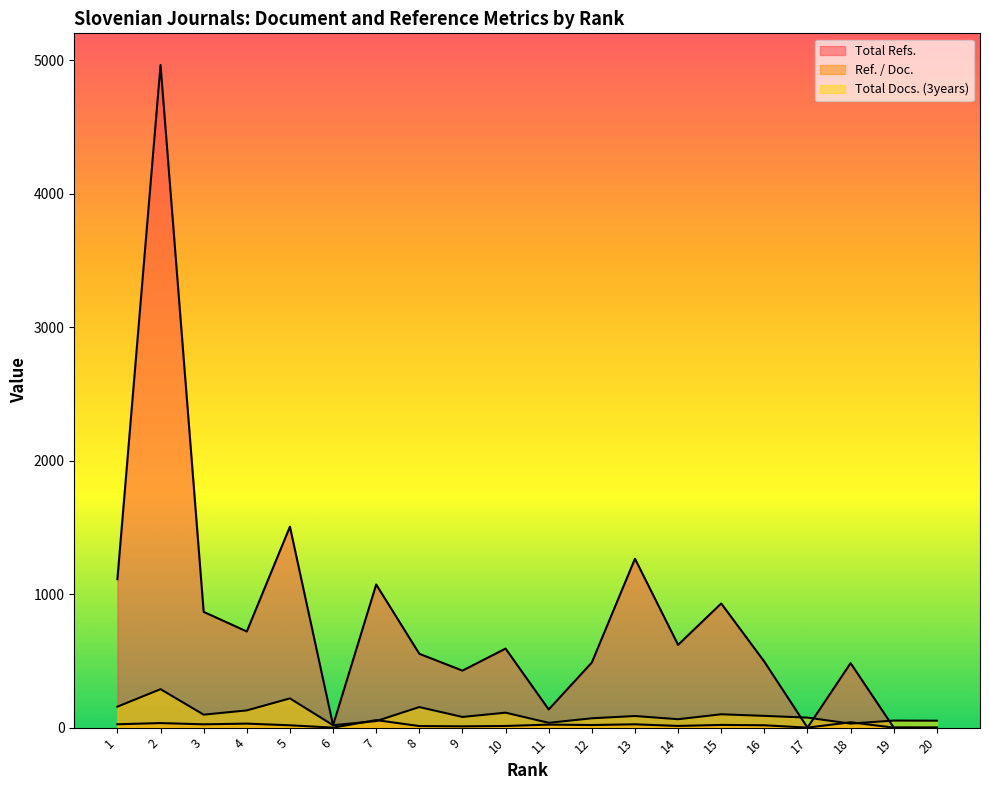

How many values in the Total Refs. series exceed 592?

9